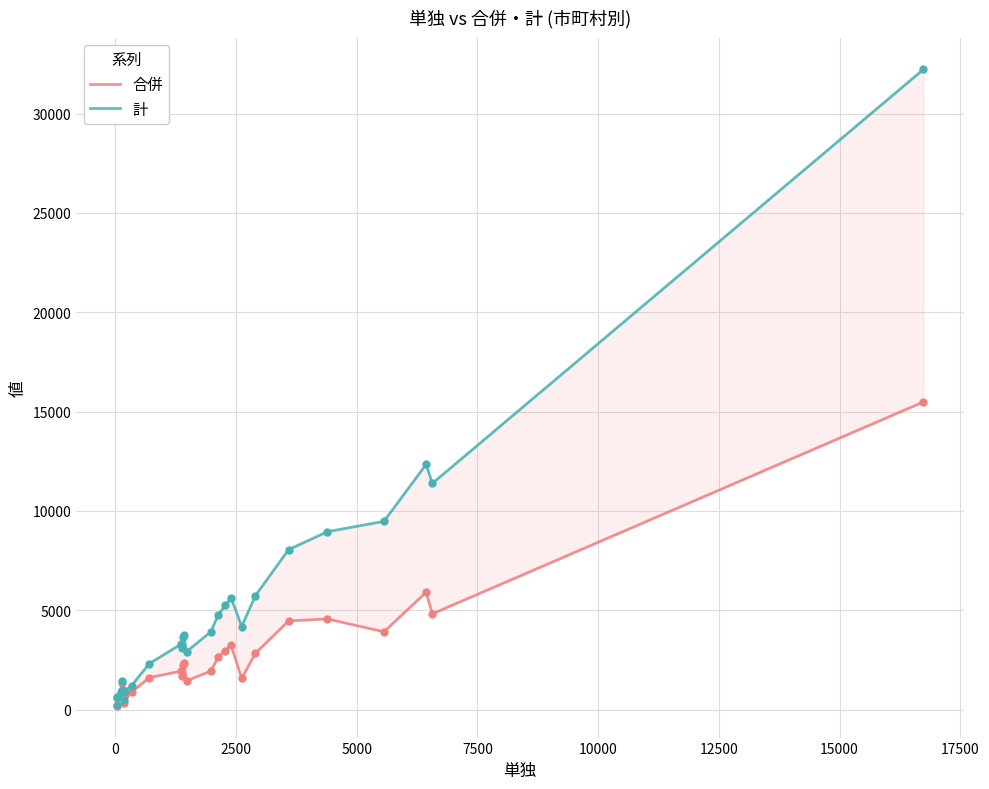

Is the value of 合併 at 18 greater than the value of 計 at 11?

No